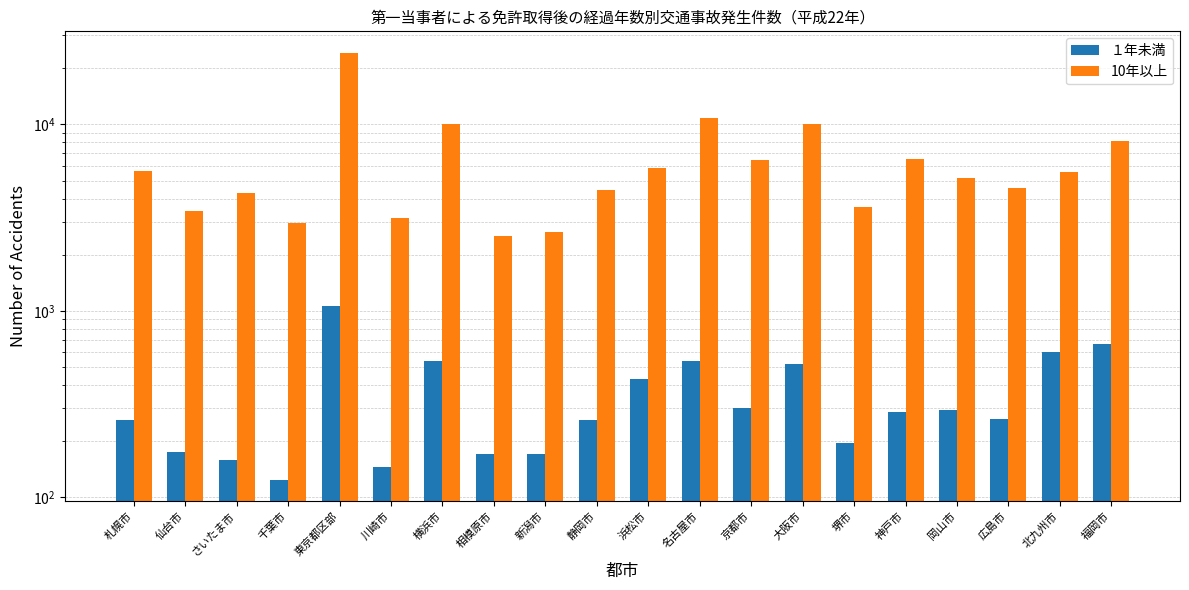

Which has a higher value, 仙台市 or 札幌市?

札幌市